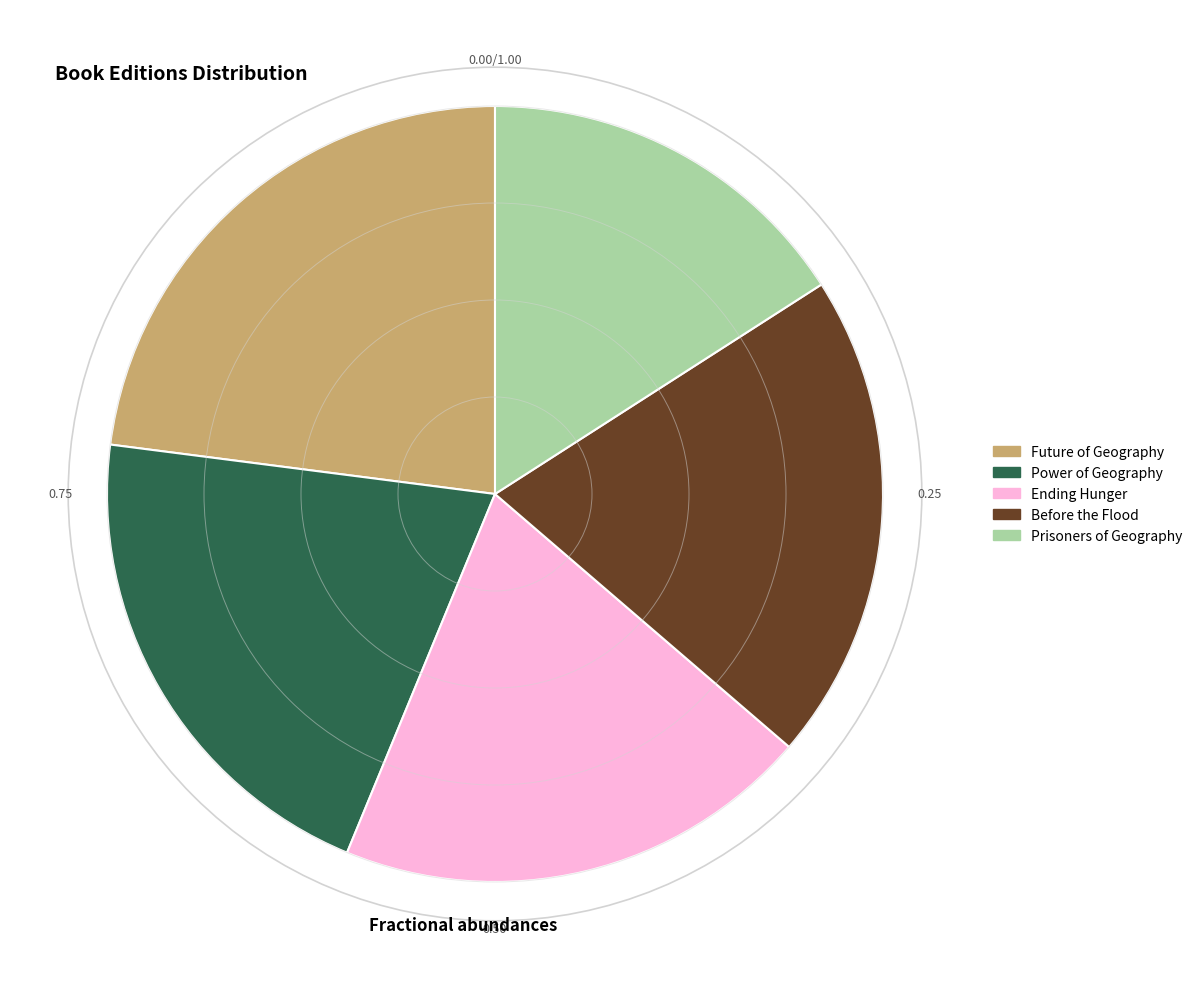

What is the smallest slice in the pie chart?

Prisoners of Geography